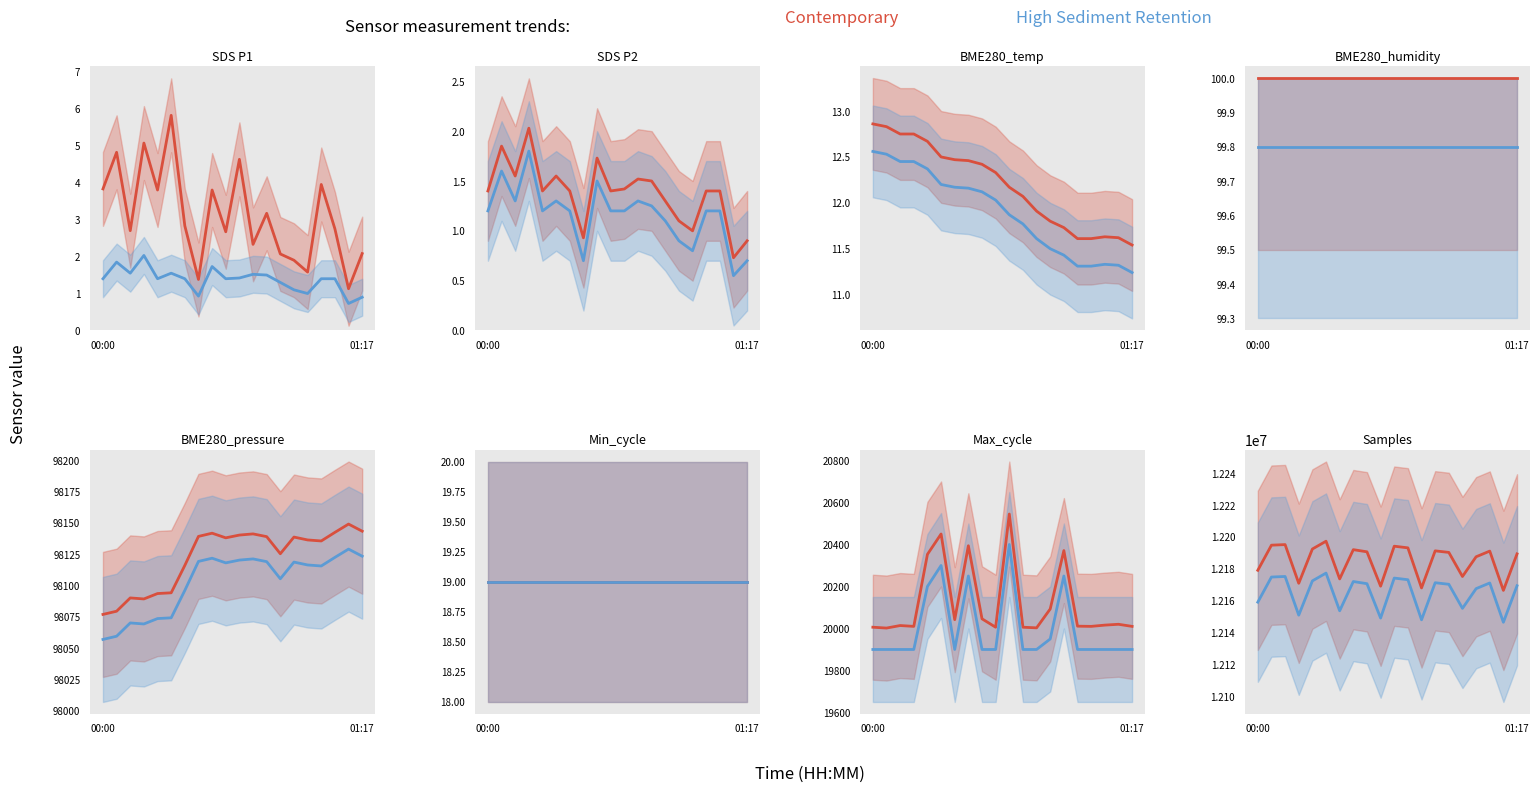

Where is the first local minimum for High Sediment Retention?

3